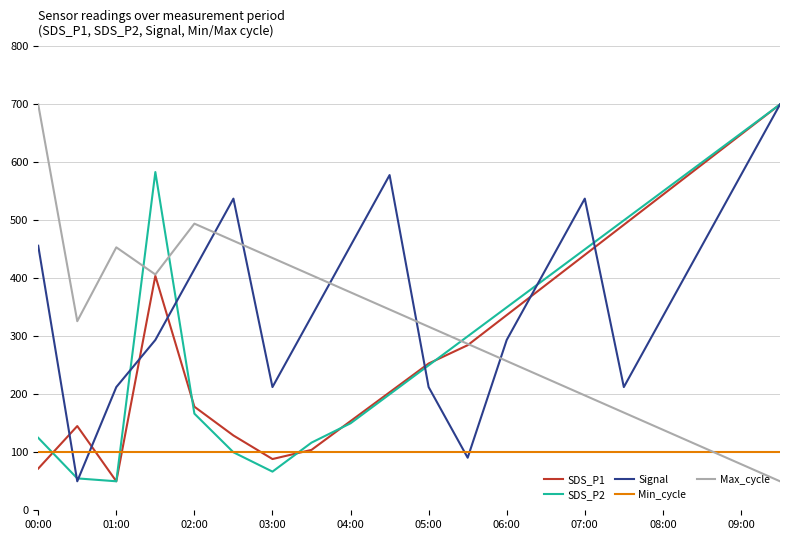

What is the maximum value for Max_cycle?

700.0